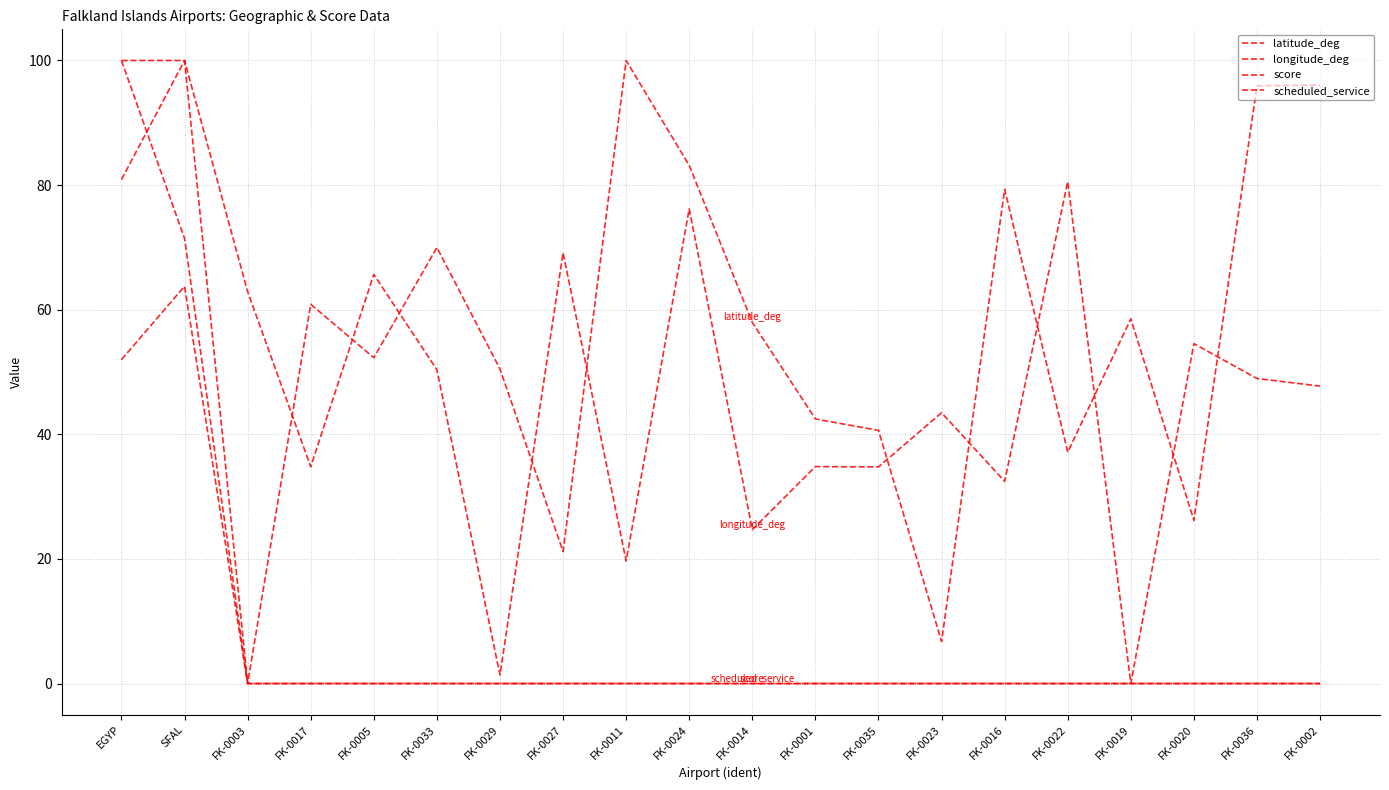

True or false: latitude_deg and score cross at least once.

False